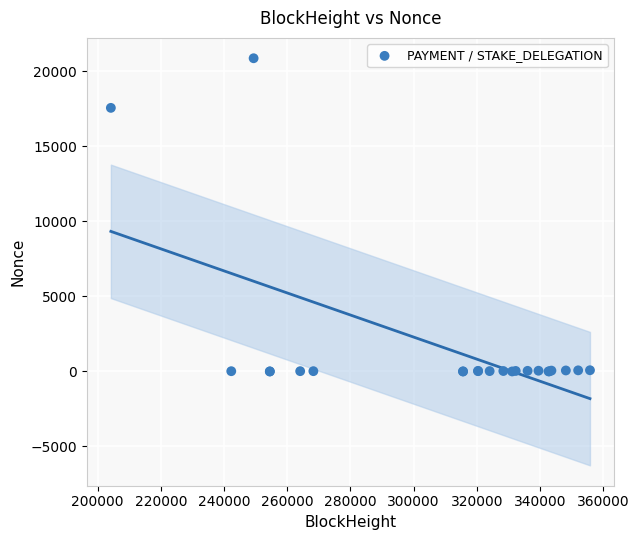

What Y value in the scatter plot is closest to 10441?

17575